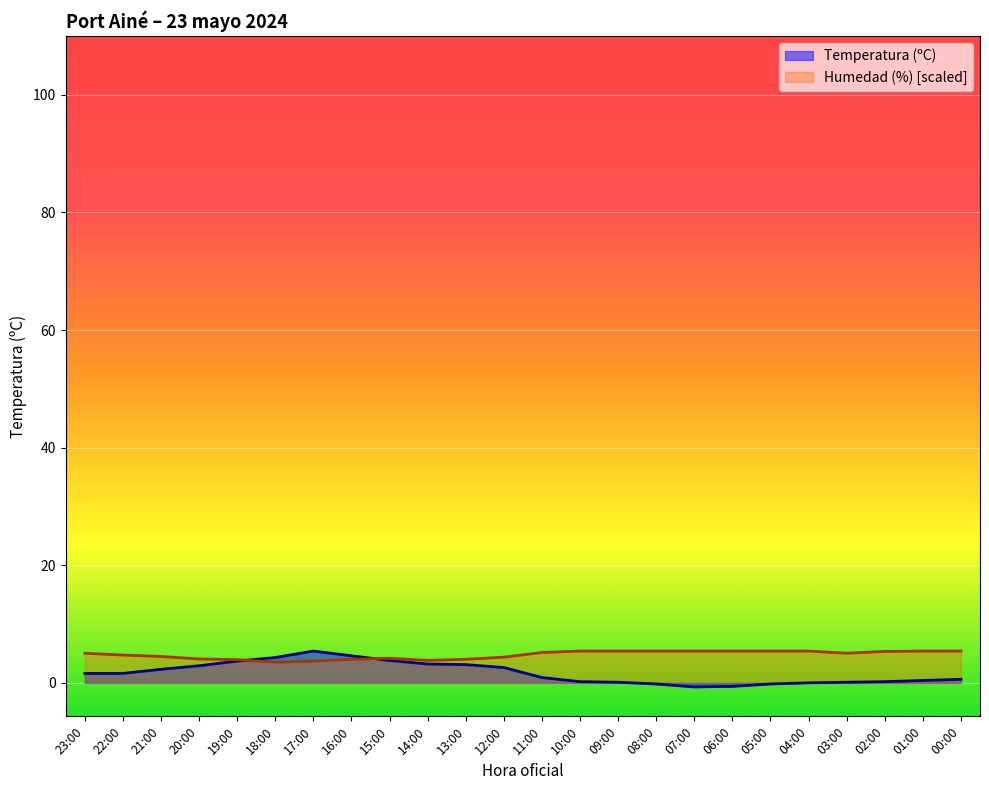

What is the approximate value of Humedad (%) at 06:00?

5.4